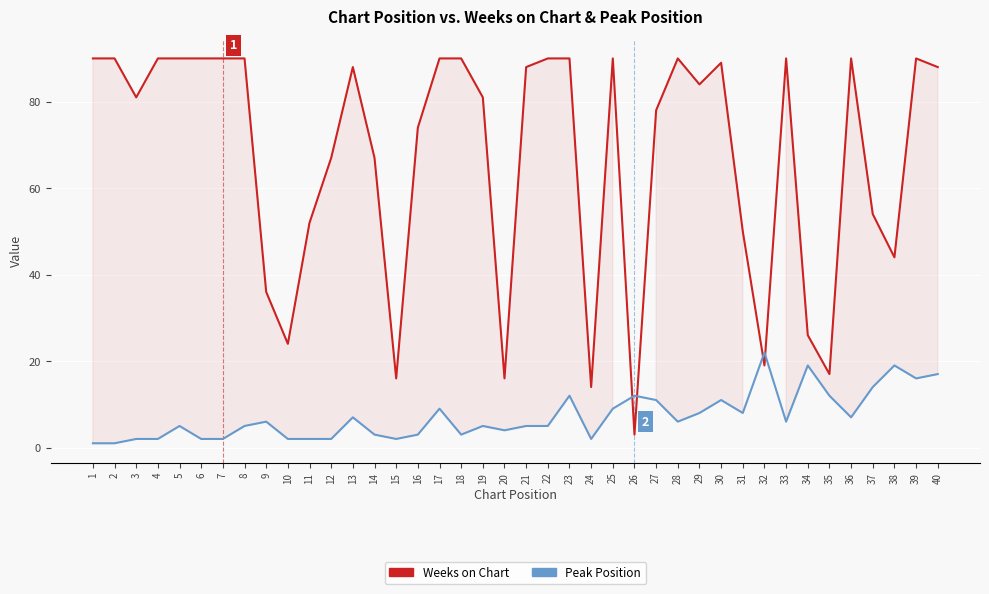

Where does the Weeks on Chart series first go above 88?

1